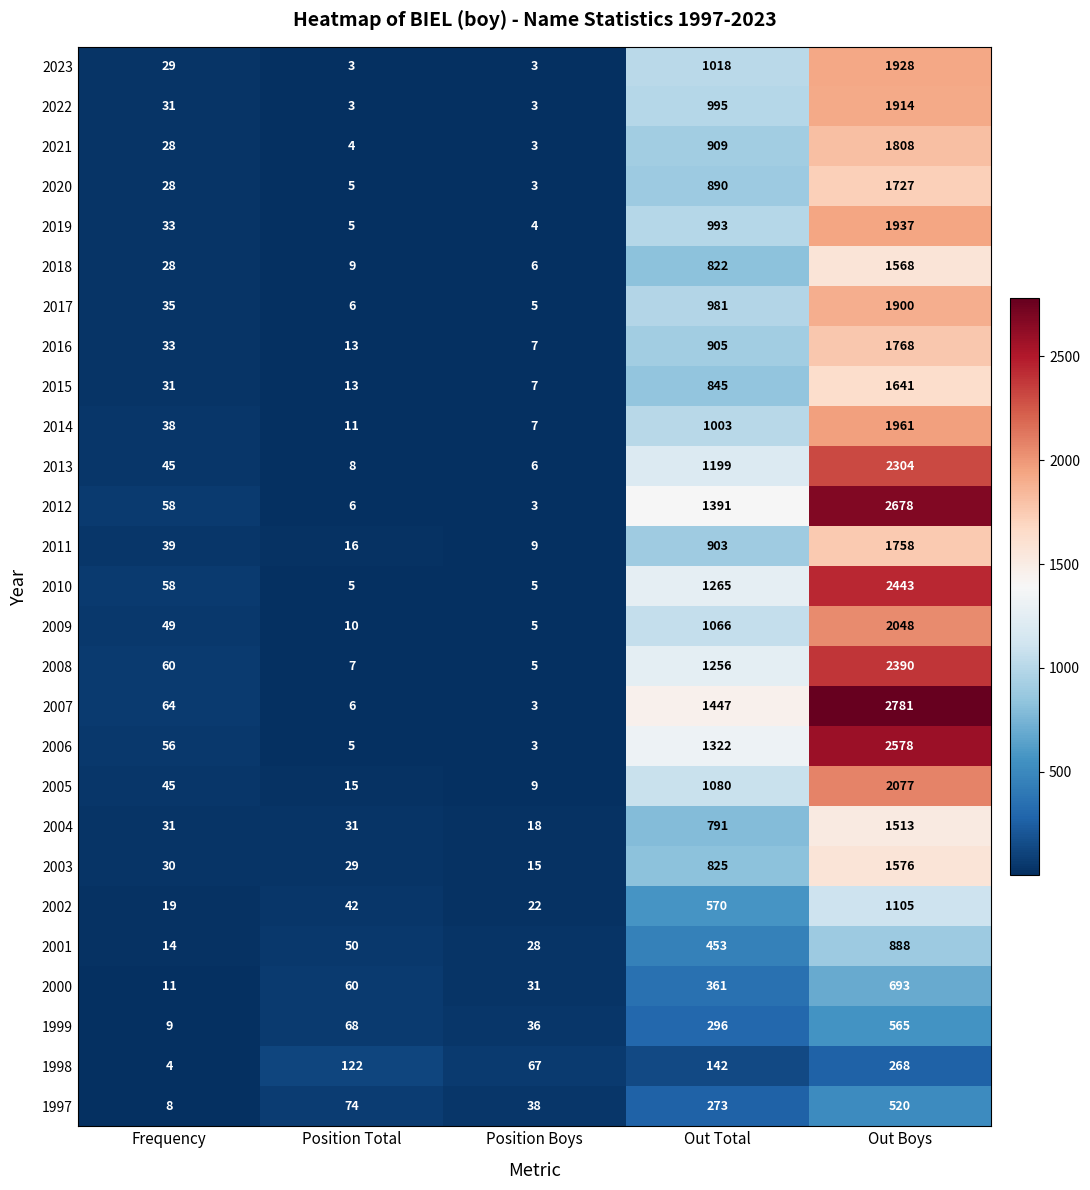

What is the difference between the 2010 values at Frequency and Position Total?

53